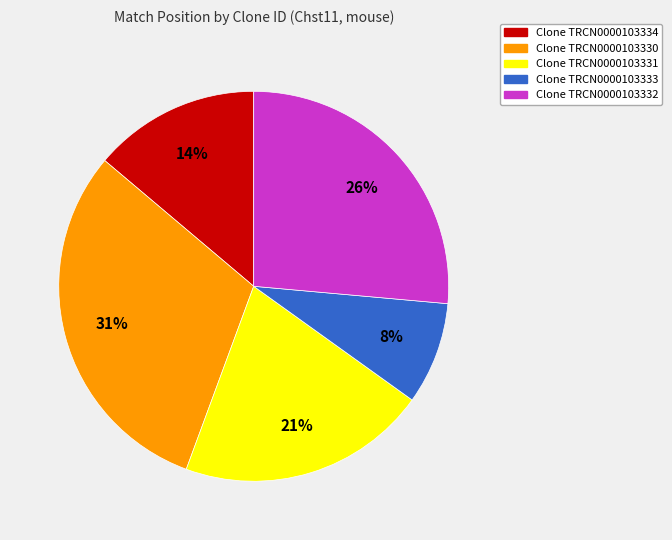

To the nearest percent, what is the average slice percentage?

20%